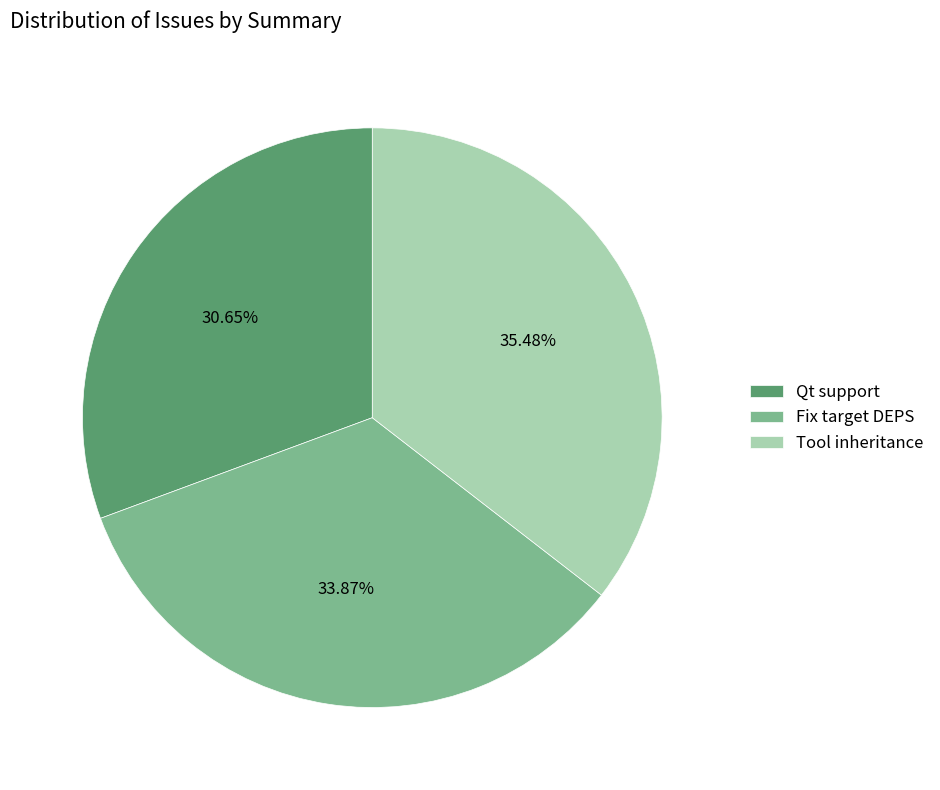

How many slices are in this pie chart?

3